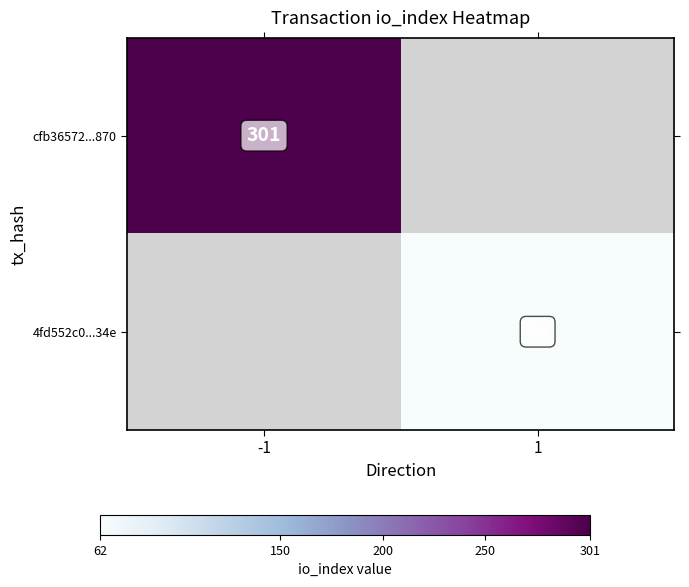

Is it true that cfb36572...870 equals 528.9 at -1?

False